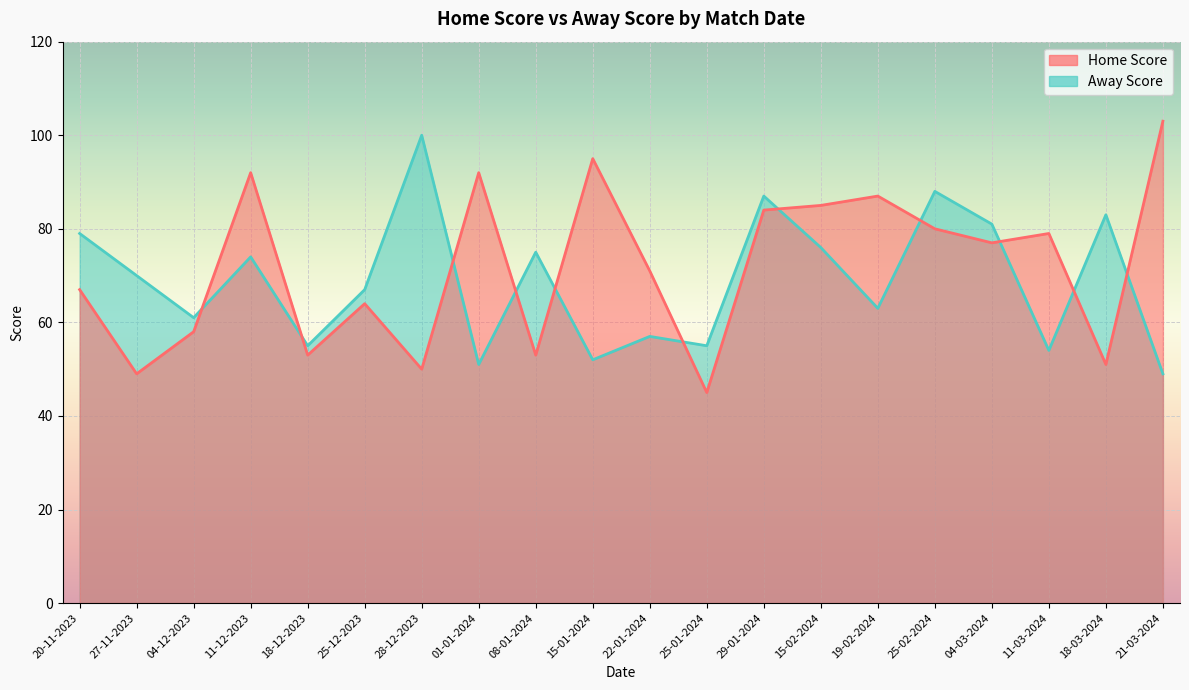

How many times do Home Score and Away Score cross each other?

11